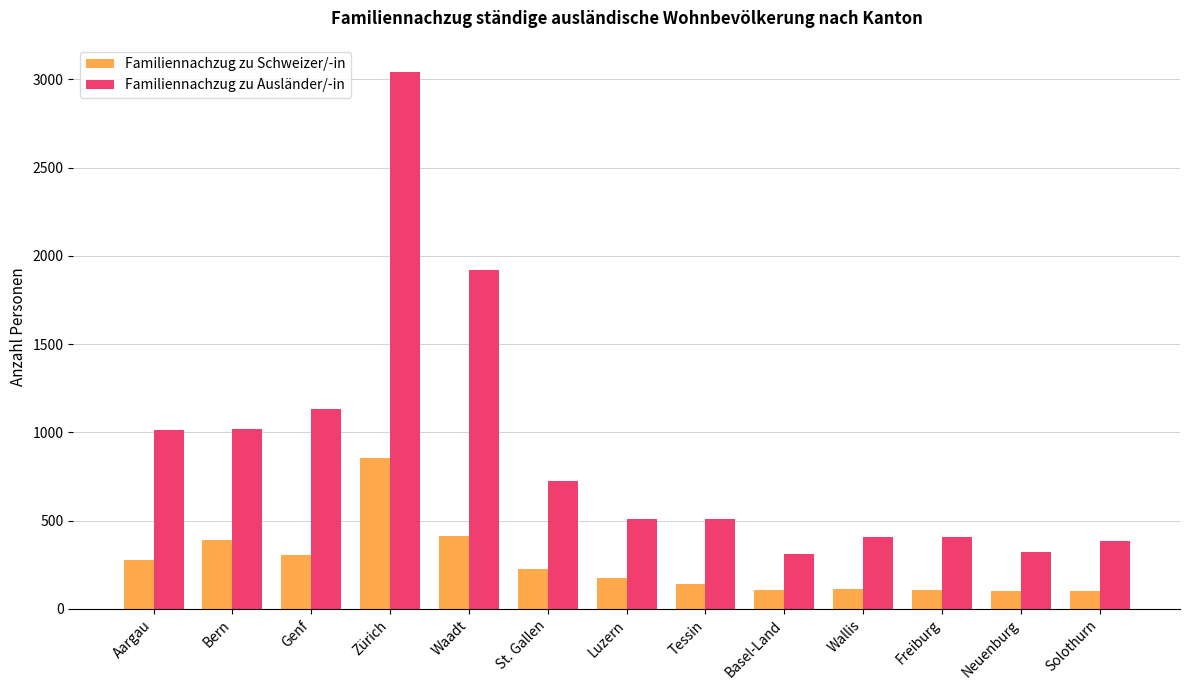

What is the average value of the Familiennachzug zu Schweizer/-in series?

255